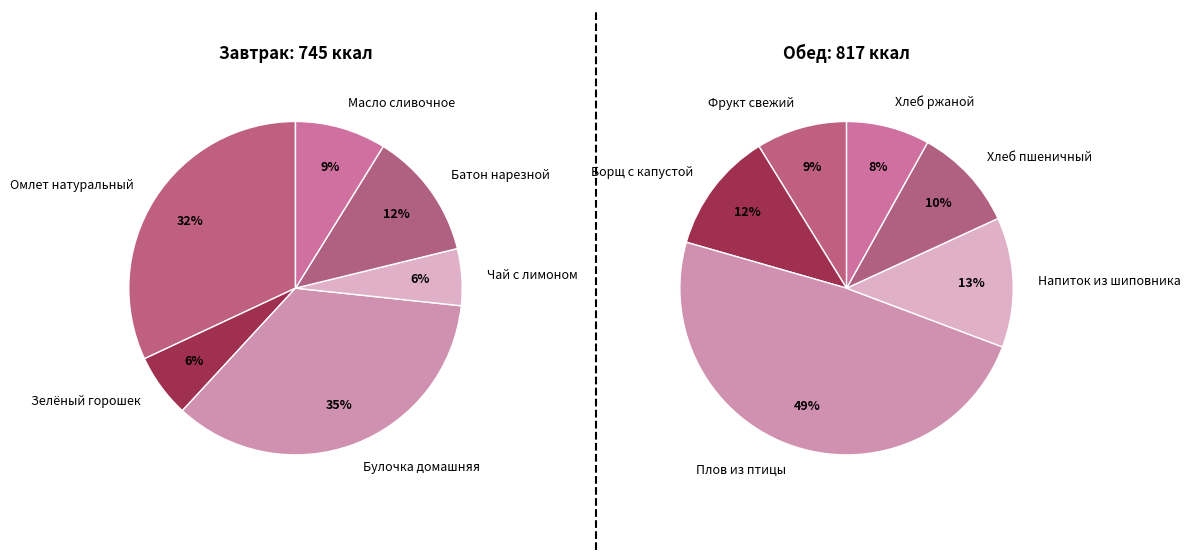

Does any single category account for the majority?

No